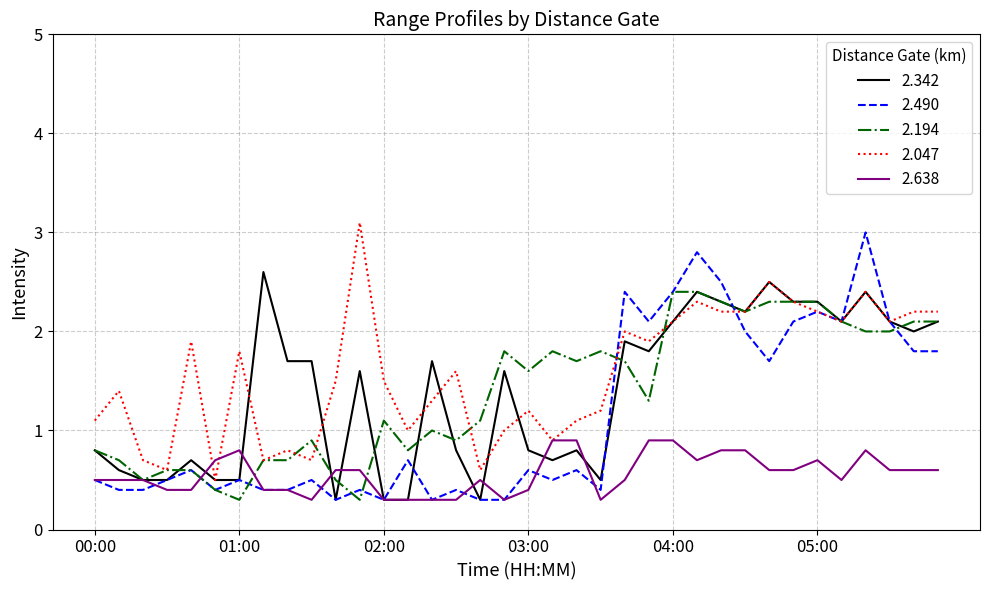

Reading right to left, list all the values displayed in this chart.

2.342: 2.1	2.0	2.1	2.4	2.1	2.3	2.3	2.5	2.2	2.3	2.4	2.1	1.8	1.9	0.5	0.8	0.7	0.8	1.6	0.3	0.8	1.7	0.3	0.3	1.6	0.3	1.7	1.7	2.6	0.5	0.5	0.7	0.5	0.5	0.6	0.8
2.490: 1.8	1.8	2.1	3.0	2.1	2.2	2.1	1.7	2.0	2.5	2.8	2.4	2.1	2.4	0.4	0.6	0.5	0.6	0.3	0.3	0.4	0.3	0.7	0.3	0.4	0.3	0.5	0.4	0.4	0.5	0.4	0.6	0.5	0.4	0.4	0.5
2.194: 2.1	2.1	2.0	2.0	2.1	2.3	2.3	2.3	2.2	2.3	2.4	2.4	1.3	1.7	1.8	1.7	1.8	1.6	1.8	1.1	0.9	1.0	0.8	1.1	0.3	0.5	0.9	0.7	0.7	0.3	0.4	0.6	0.6	0.5	0.7	0.8
2.047: 2.2	2.2	2.1	2.4	2.1	2.2	2.3	2.5	2.2	2.2	2.3	2.1	1.9	2.0	1.2	1.1	0.9	1.2	1.0	0.6	1.6	1.3	1.0	1.5	3.1	1.5	0.7	0.8	0.7	1.8	0.5	1.9	0.6	0.7	1.4	1.1
2.638: 0.6	0.6	0.6	0.8	0.5	0.7	0.6	0.6	0.8	0.8	0.7	0.9	0.9	0.5	0.3	0.9	0.9	0.4	0.3	0.5	0.3	0.3	0.3	0.3	0.6	0.6	0.3	0.4	0.4	0.8	0.7	0.4	0.4	0.5	0.5	0.5